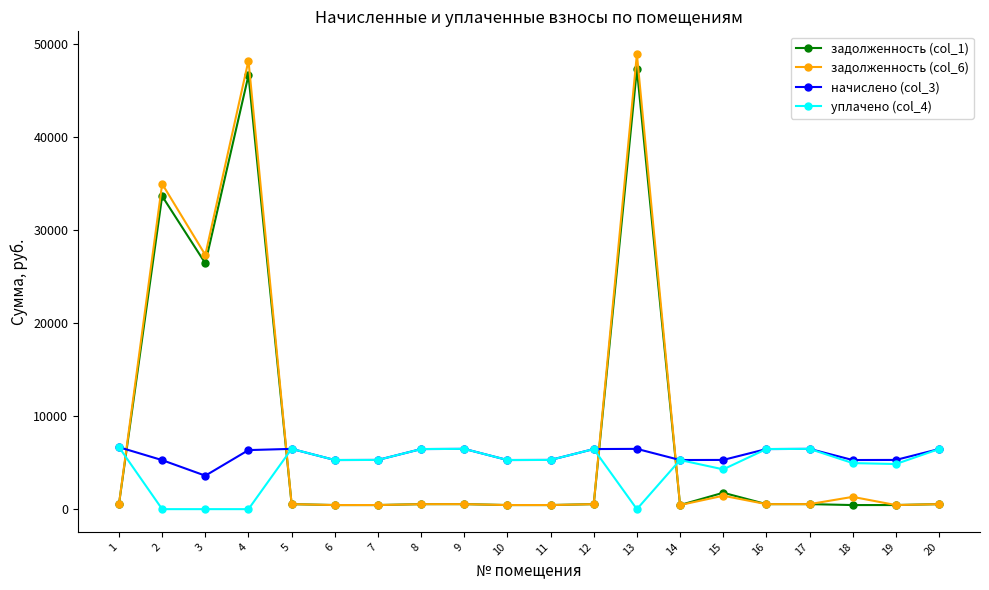

What is the maximum value for начислено (col_3)?

6655.0